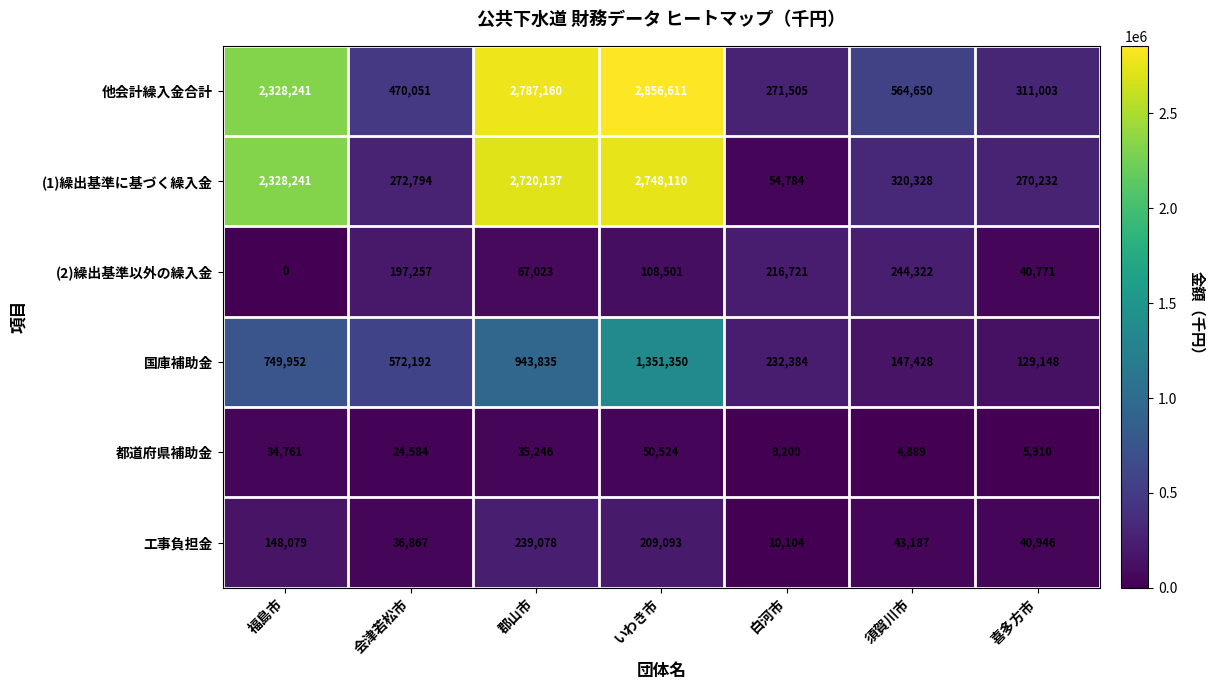

How many data points does each series have?

7